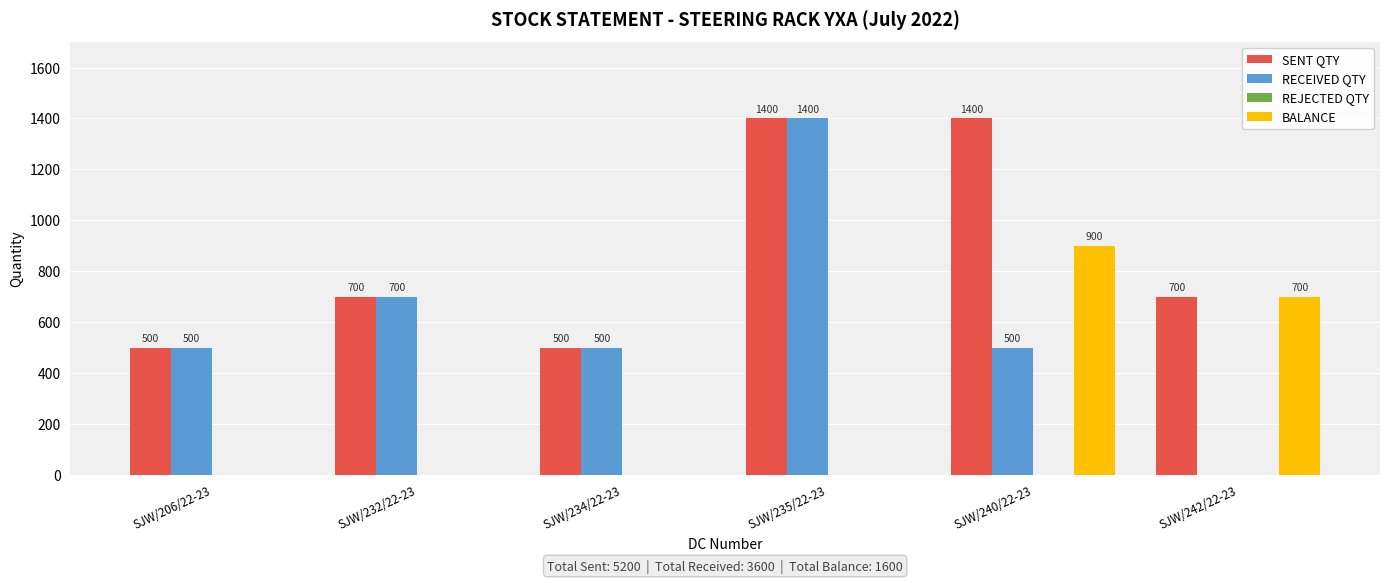

Which series has the largest total across all categories?

SENT QTY